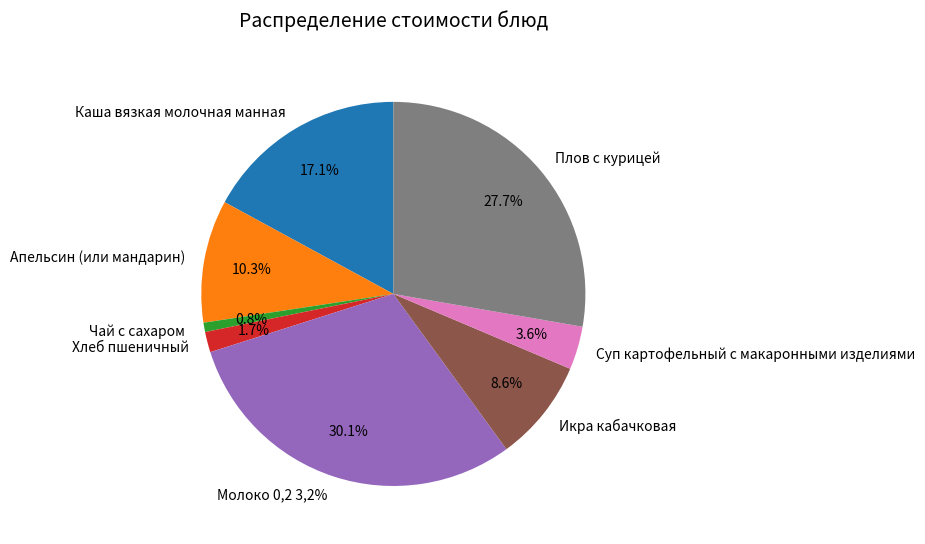

What percentage is the Хлеб пшеничный slice, to the nearest percent?

2%